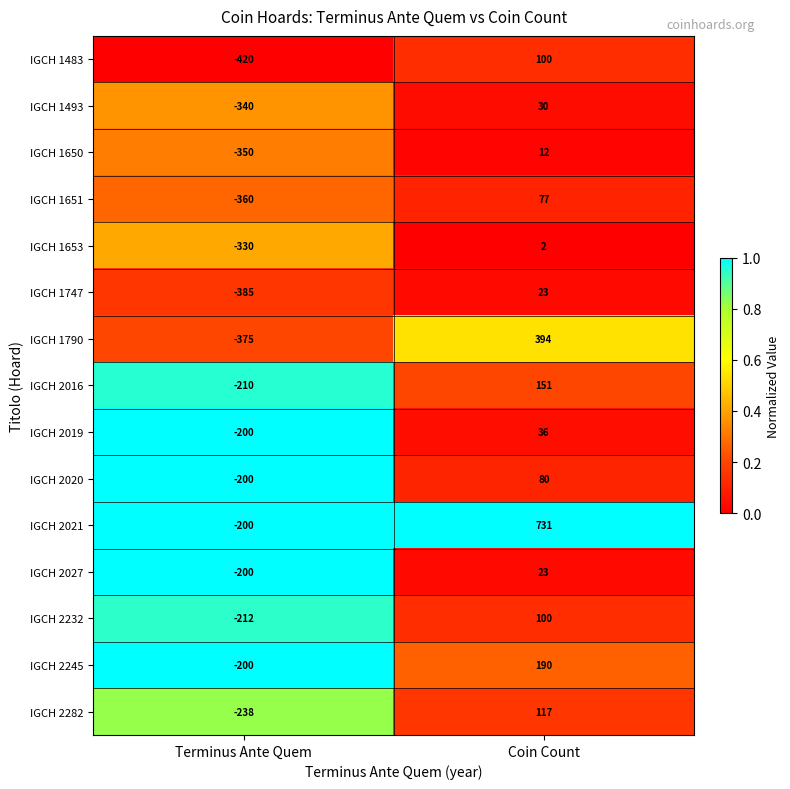

Which series has the largest range (max minus min)?

IGCH 2021